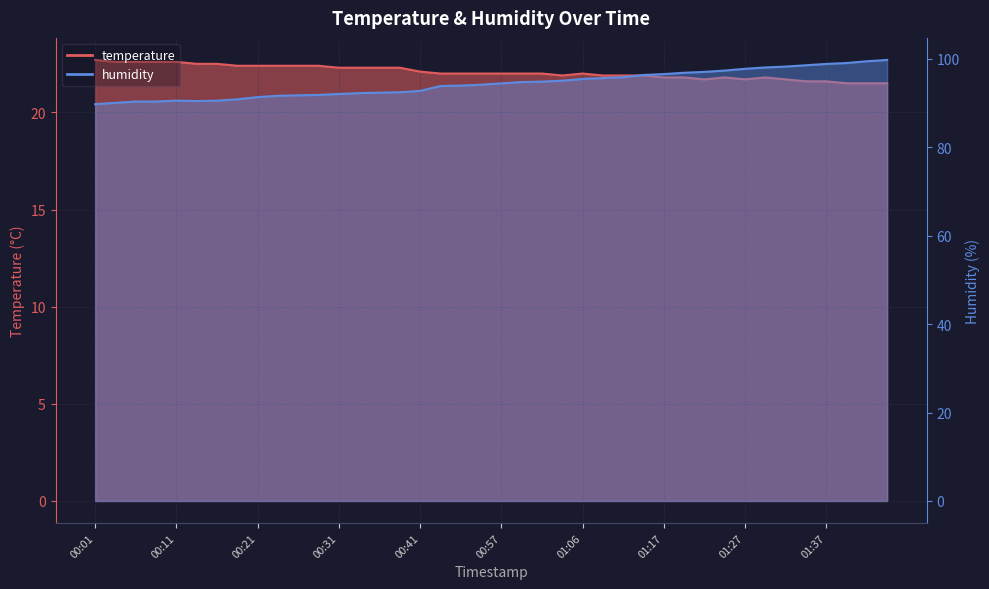

What is the difference between the highest and lowest values at 00:16?

68.0